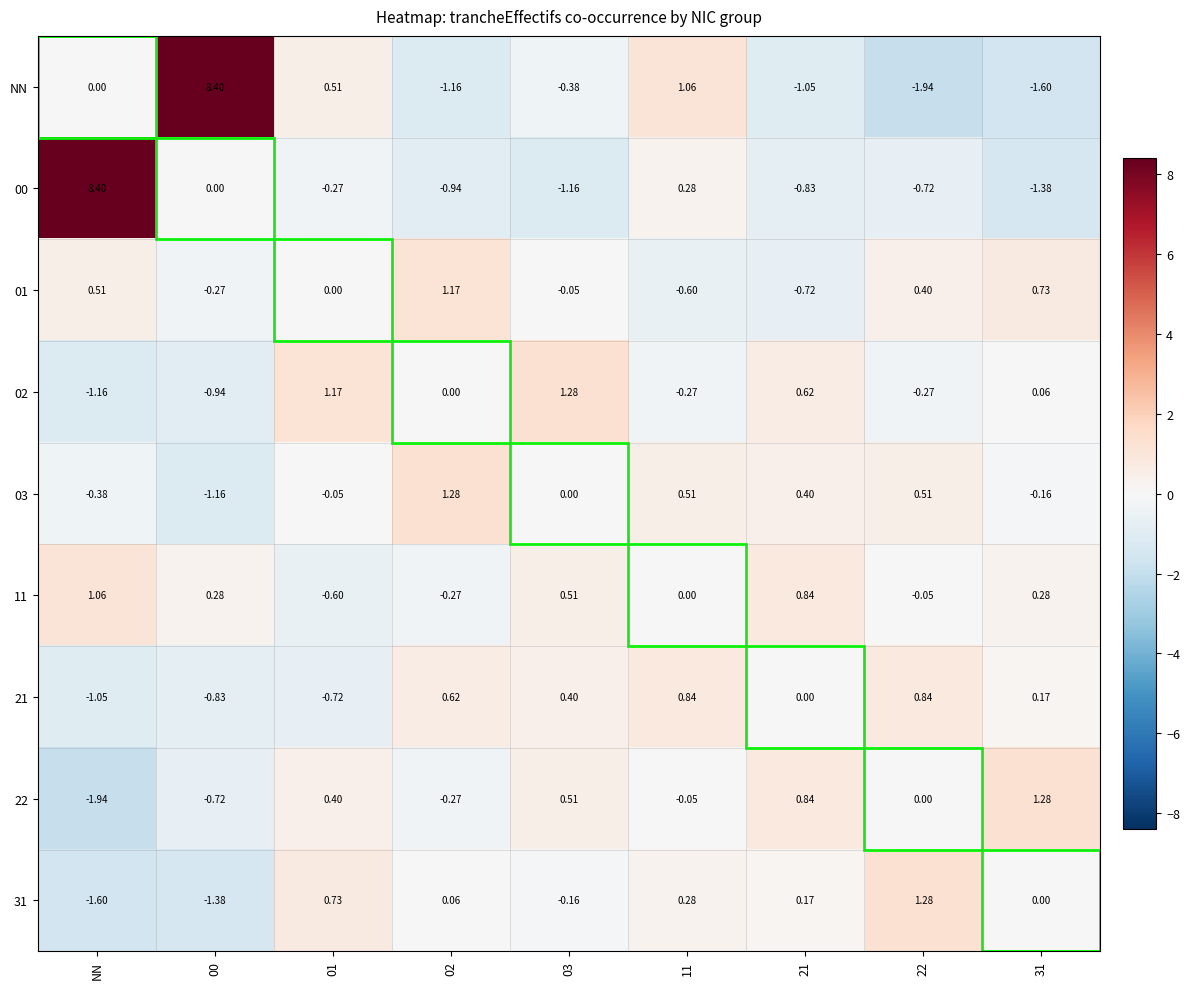

Is the value of NN at 02 greater than the value of 21 at 31?

No